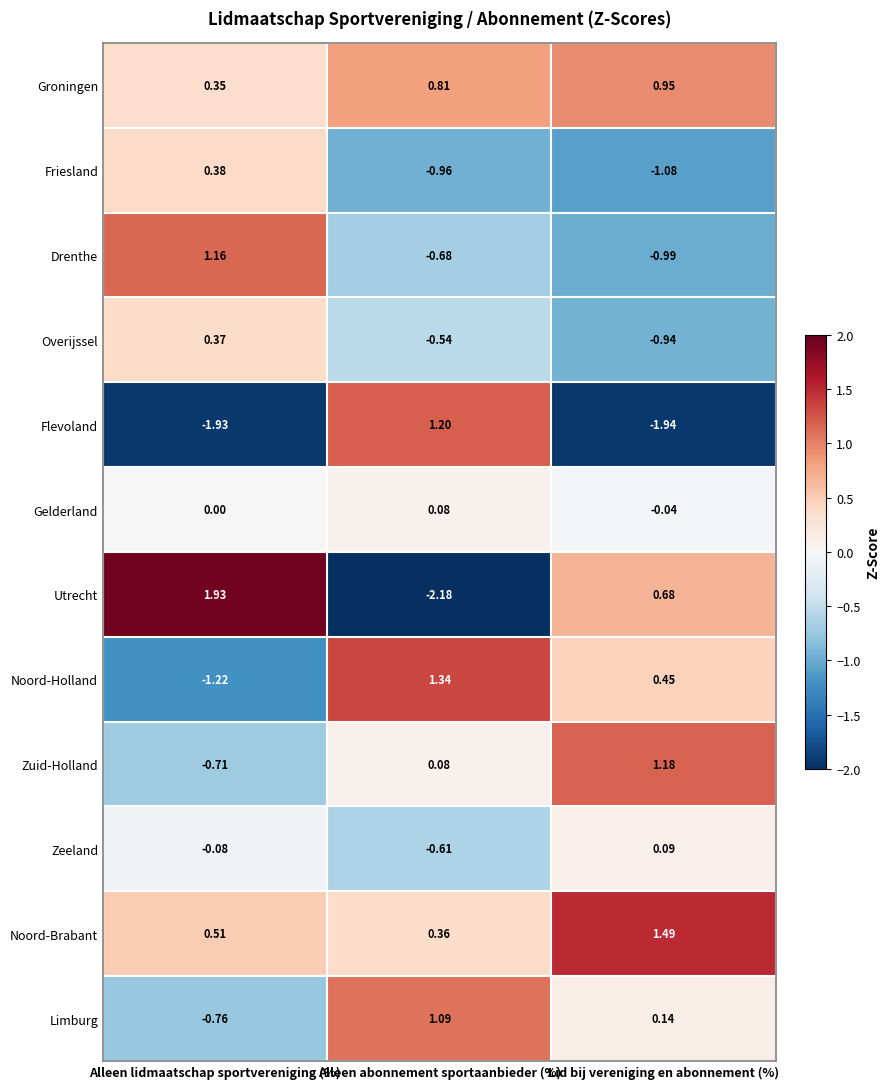

Which category has the highest value across all series?

Alleen lidmaatschap sportvereniging (%)